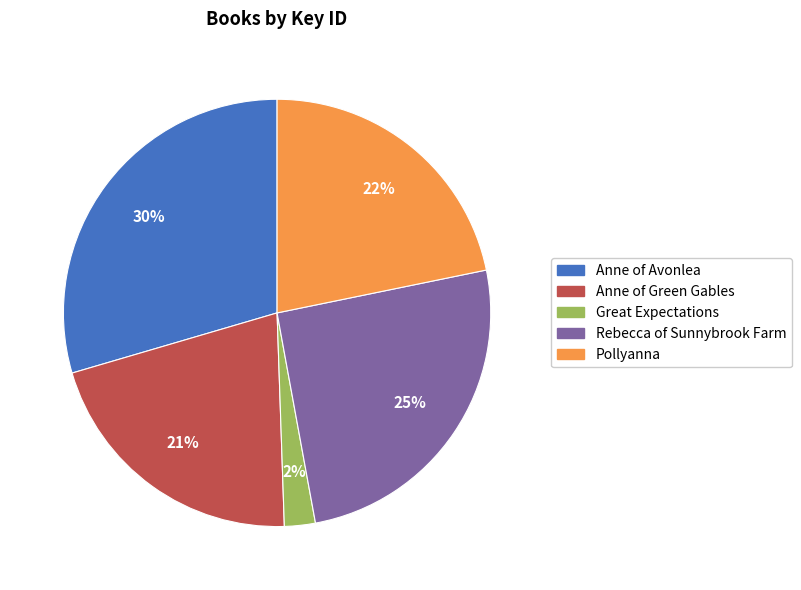

What is the smallest slice in the pie chart?

Great Expectations